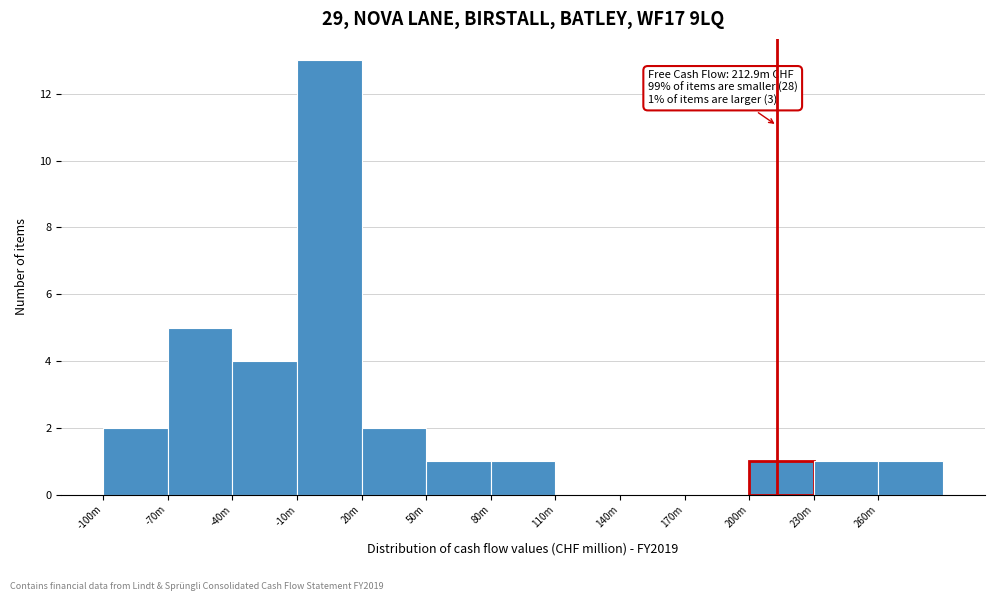

Reading left to right, transcribe all the data shown in this chart.

-100m=2	-70m=5	-40m=4	-10m=13	20m=2	50m=1	80m=1	110m=0	140m=0	170m=0	200m=1	230m=1	260m=1